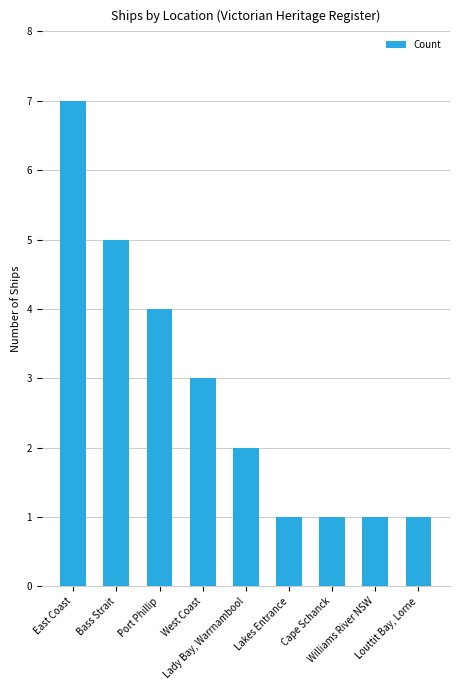

Are the bars horizontal?

No